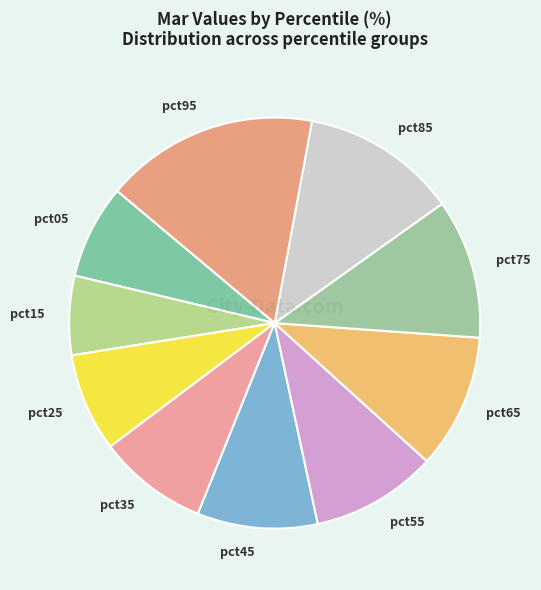

Which category has the smallest portion of the pie?

pct15